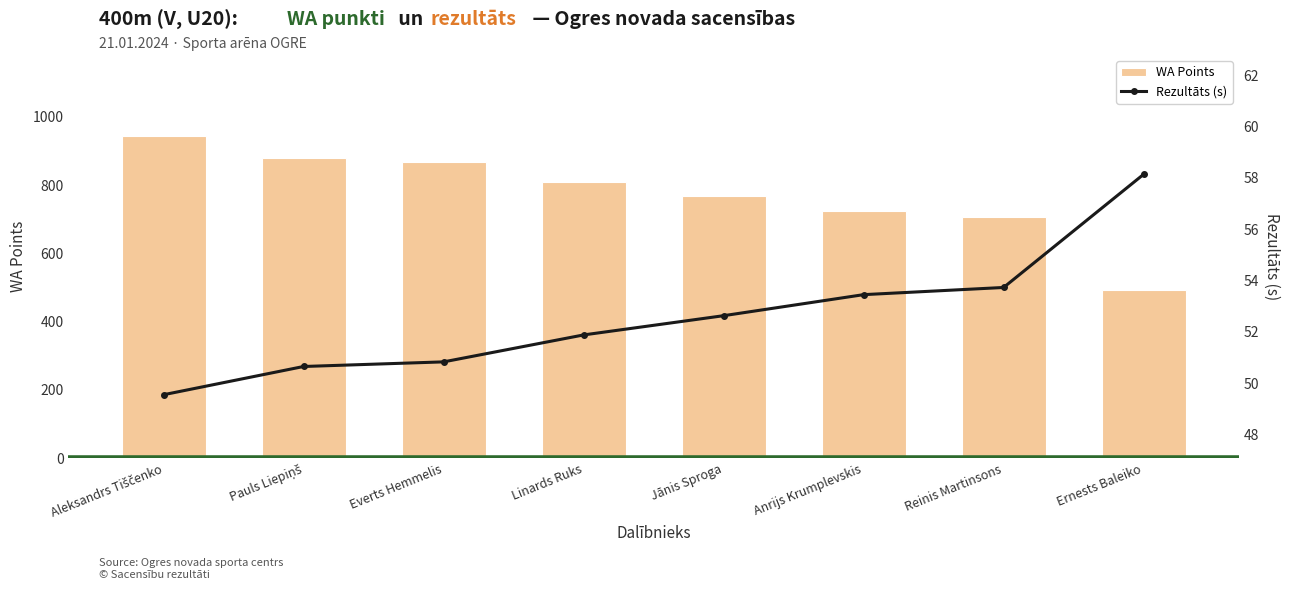

What is the label of the 1st bar from the right?

Ernests Baleiko